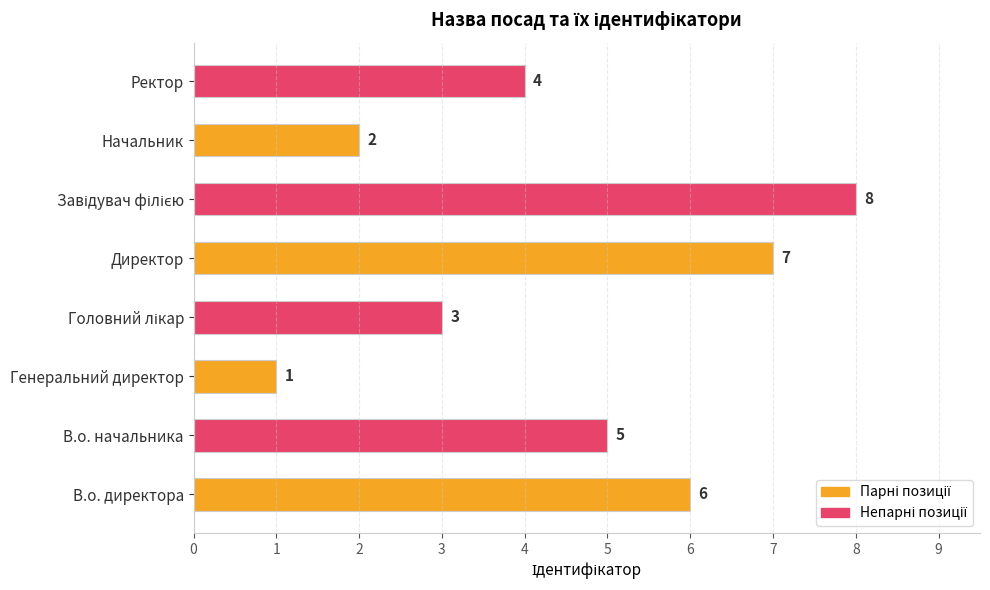

The value at Директор is 4. True or false?

False